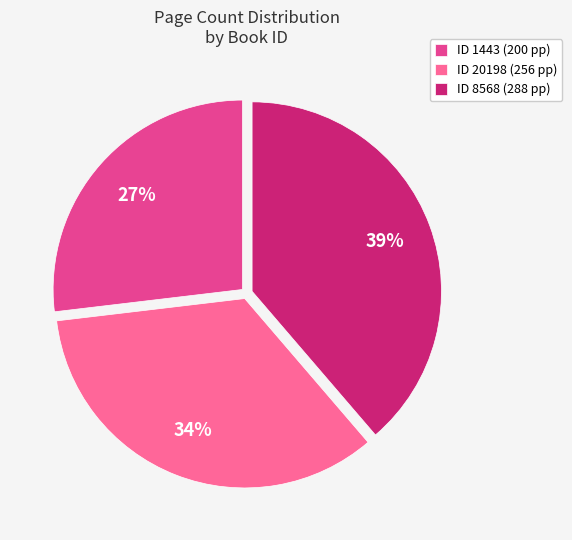

How many segments does this pie chart have?

3